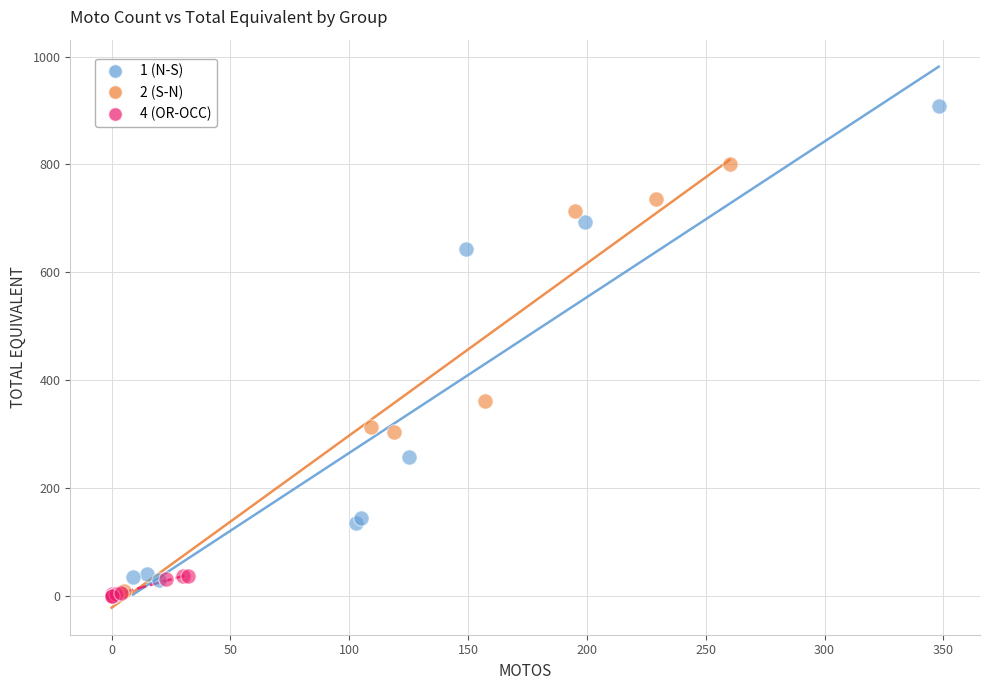

Which series has the widest spread of Y values?

1 (N-S)